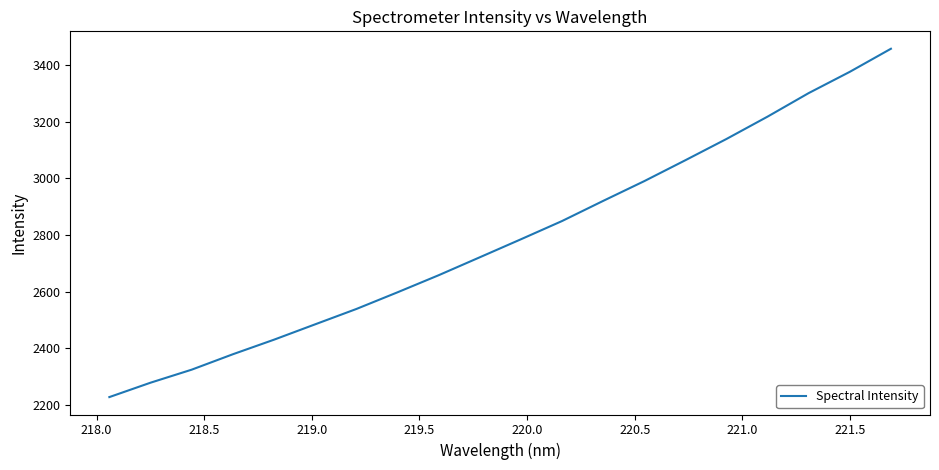

What is the smallest value displayed?

2228.3